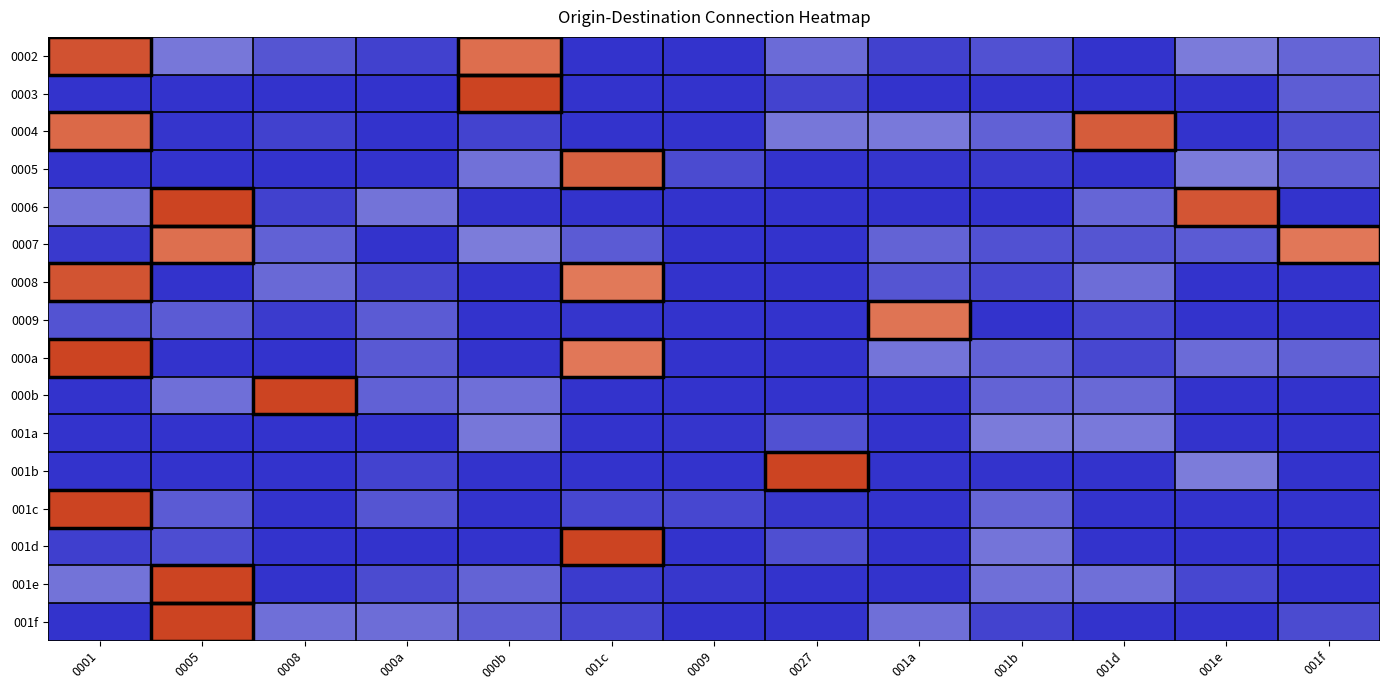

Count the number of data series in this chart.

16